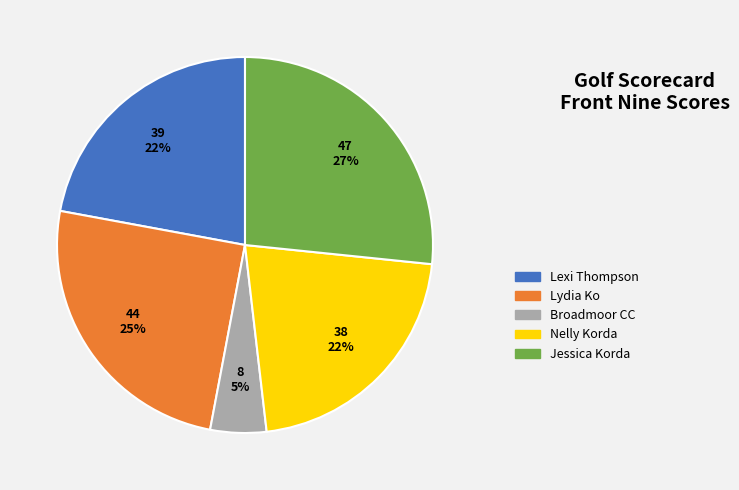

Combined, do Lexi Thompson and Nelly Korda account for over 50%?

No